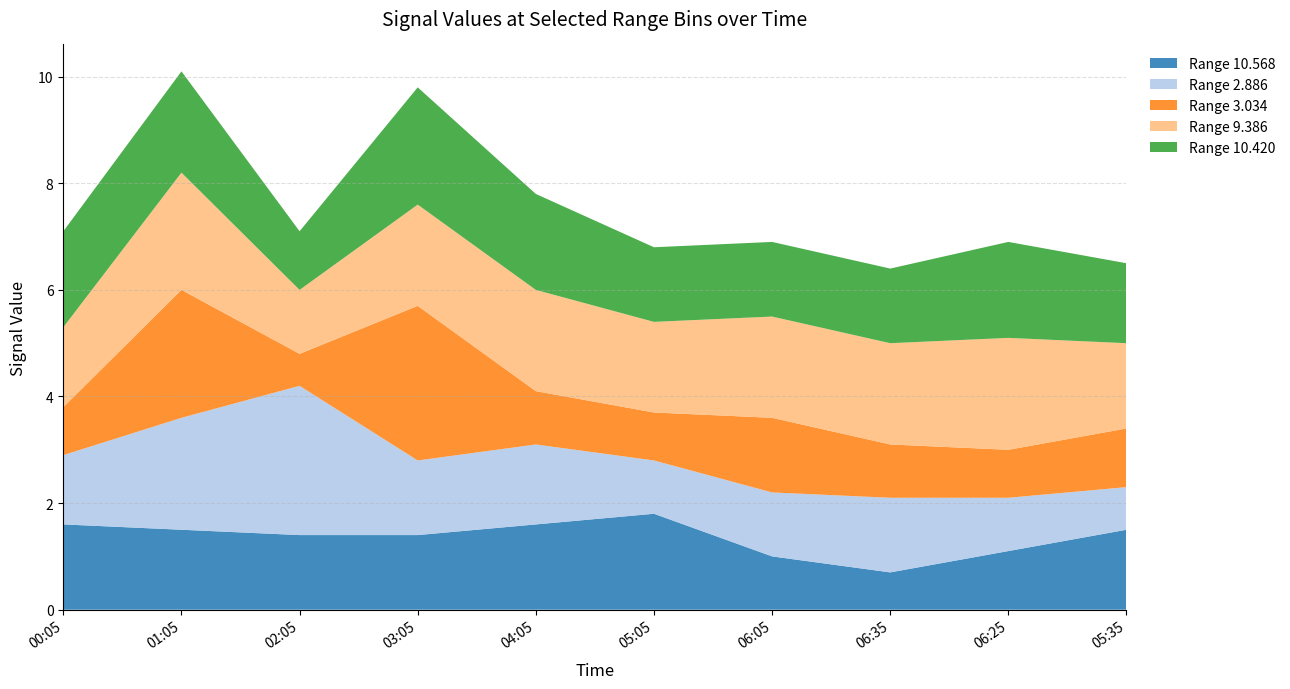

Reading right to left, transcribe all the data shown in this chart.

10.568: 1.5	1.1	0.7	1.0	1.8	1.6	1.4	1.4	1.5	1.6
2.886: 0.8	1.0	1.4	1.2	1.0	1.5	1.4	2.8	2.1	1.3
3.034: 1.1	0.9	1.0	1.4	0.9	1.0	2.9	0.6	2.4	0.9
9.386: 1.6	2.1	1.9	1.9	1.7	1.9	1.9	1.2	2.2	1.5
10.420: 1.5	1.8	1.4	1.4	1.4	1.8	2.2	1.1	1.9	1.8